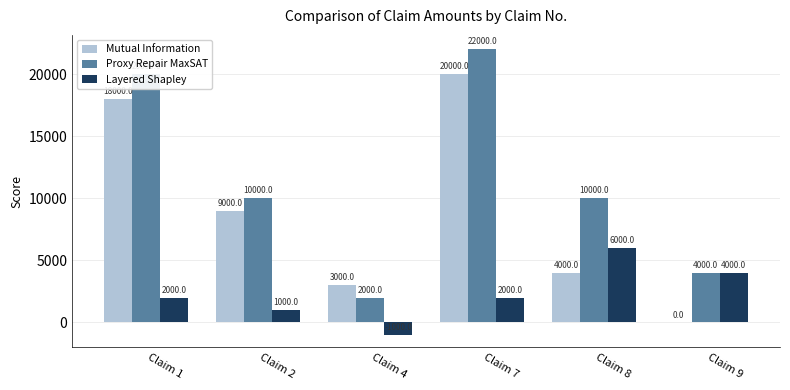

The Layered Shapley series shows -1000 at Claim 4. True or false?

True